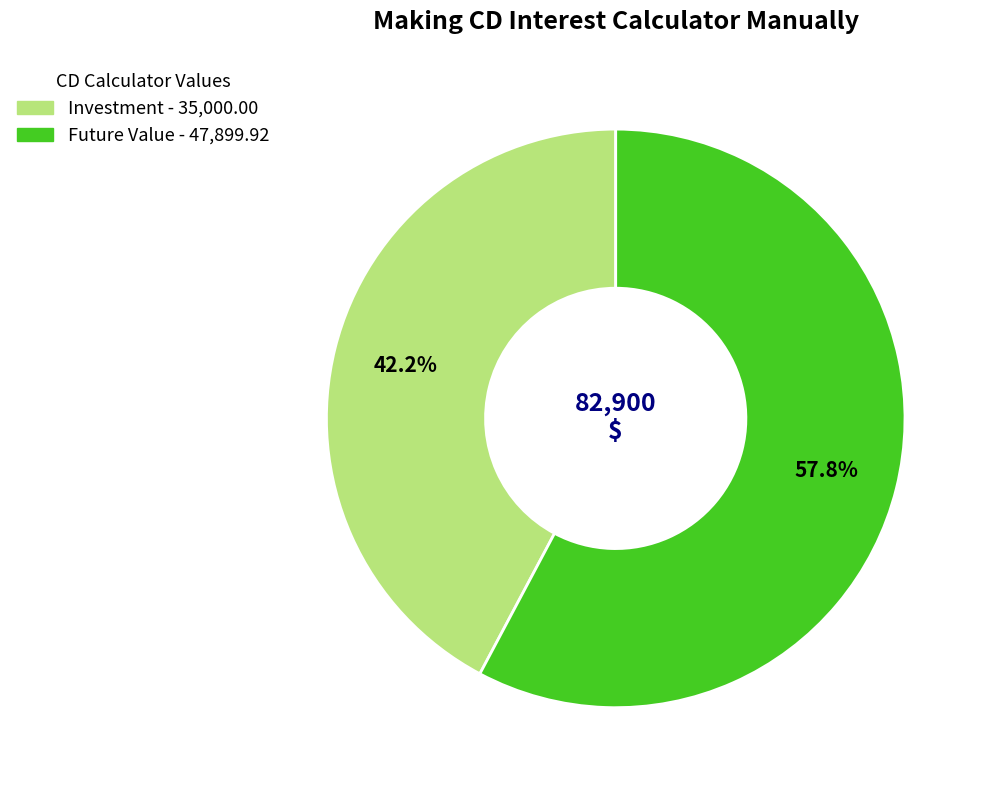

Is there a majority slice in this chart?

Yes